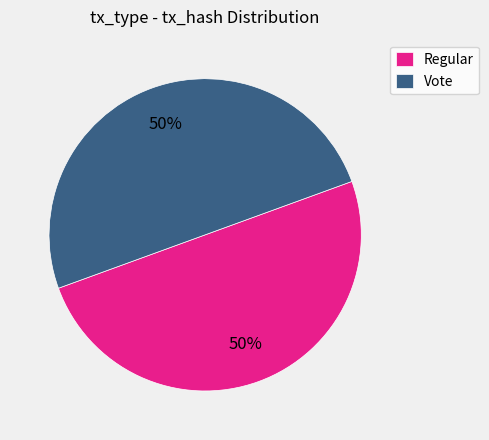

What is the ratio of the value at Vote to the value at Regular?

1.0